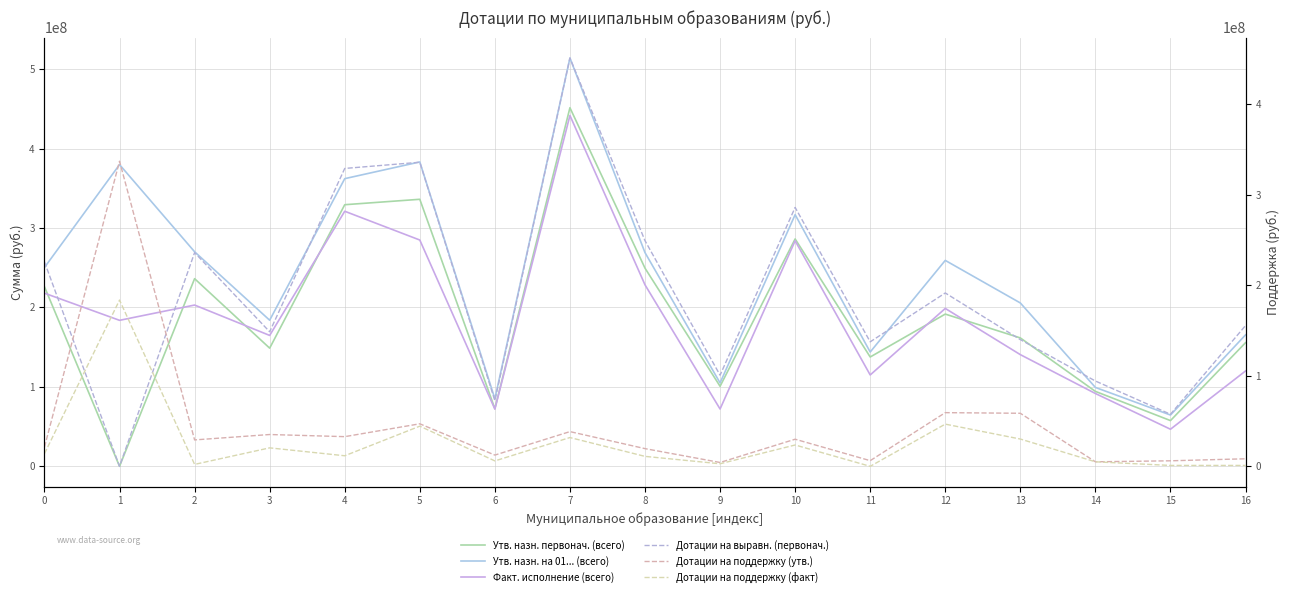

Reading left to right, transcribe all the data shown in this chart.

Утв. назн. первонач. (всего): 0=226059442.0	1=0.0	2=236226332.0	3=148731396.0	4=329292106.0	5=336118331.0	6=72574694.0	7=451358511.0	8=249413616.0	9=100744052.0	10=286192135.0	11=137618707.0	12=191622765.0	13=161625802.0	14=94306645.0	15=57560015.0	16=155629365.0
Утв. назн. на 01... (всего): 0=250256170.0	1=379767985.0	2=270066483.0	3=183890898.8	4=362090543.5	5=383126386.0	6=84996656.0	7=513948558.0	8=268979302.5	9=104993337.2	10=316760129.2	11=143874287.0	12=259202818.0	13=205621958.0	14=99306645.0	15=64563748.0	16=165467829.0
Факт. исполнение (всего): 0=217955464.7	1=183773097.3	2=202993572.0	3=164762349.6	4=321053339.1	5=284836315.8	6=71998981.6	7=441610250.6	8=228436259.8	9=72130112.8	10=283895201.0	11=115013673.3	12=198737155.9	13=140579836.5	14=91665001.9	15=46682933.6	16=120008473.5
Дотации на выравн. (первонач.): 0=226059442.0	1=0.0	2=236226332.0	3=148731396.0	4=329292106.0	5=336118331.0	6=72574694.0	7=451358511.0	8=249413616.0	9=100744052.0	10=286192135.0	11=137618707.0	12=191622765.0	13=140077822.0	14=94306645.0	15=57560015.0	16=155629365.0
Дотации на поддержку (утв.): 0=21206348.0	1=337267985.0	2=29190642.0	3=35159502.8	4=32798437.5	5=47008055.0	6=12421962.0	7=38372090.0	8=19565686.5	9=4249285.2	10=29967994.2	11=6255580.0	12=59335388.0	13=58646647.0	14=5000000.0	15=6103733.0	16=8338464.0
Дотации на поддержку (факт): 0=14009620.0	1=183773097.3	2=2139790.0	3=20413008.2	4=11675838.3	5=44398318.0	6=5980074.0	7=31820874.3	8=11000000.0	9=2832084.4	10=23576072.7	11=0.0	12=46639648.5	13=30161529.3	14=5000000.0	15=980074.0	16=980074.0